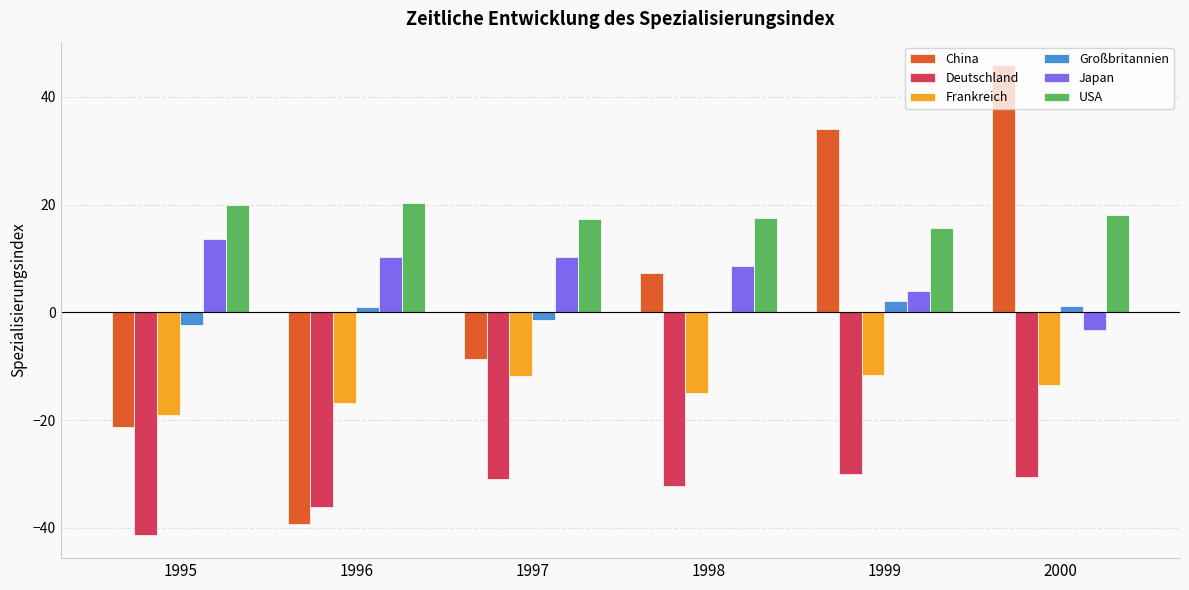

Which series has the largest total across all categories?

USA